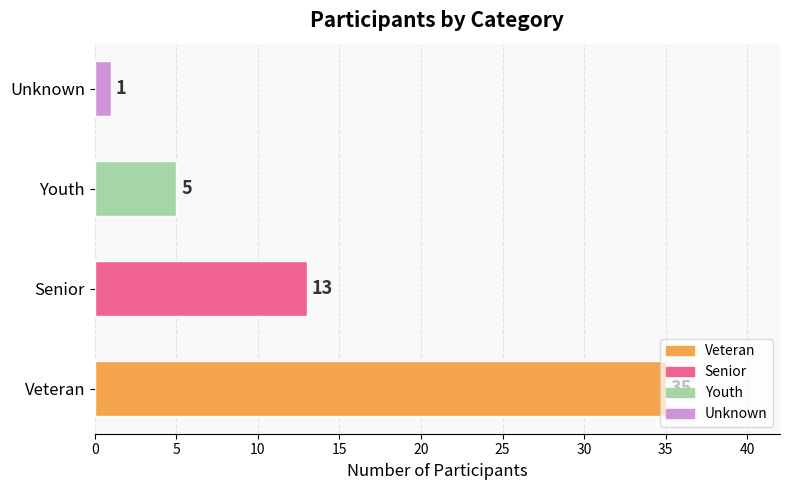

Rank the categories by value from lowest to highest.

Unknown, Youth, Senior, Veteran